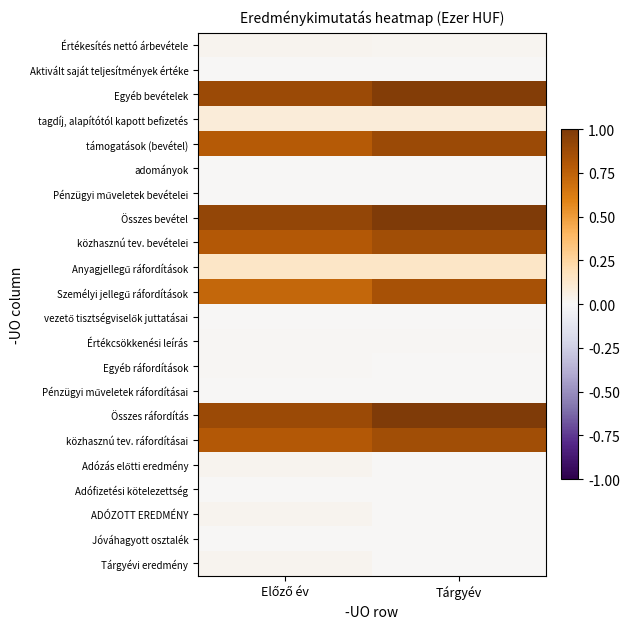

What is the spread (max minus min) of values at Előző év?

0.9